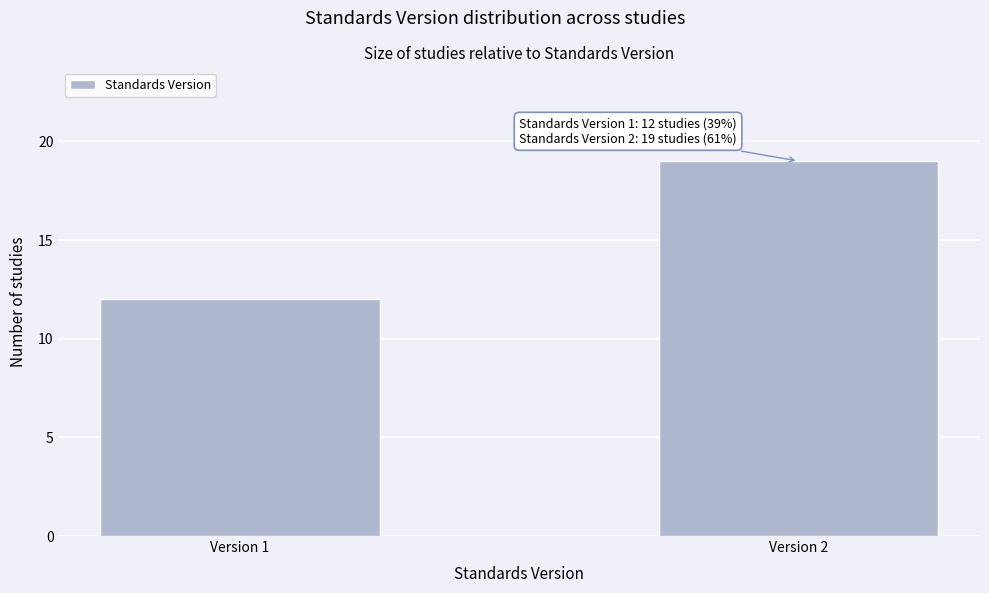

Reading right to left, transcribe all the data shown in this chart.

19	12